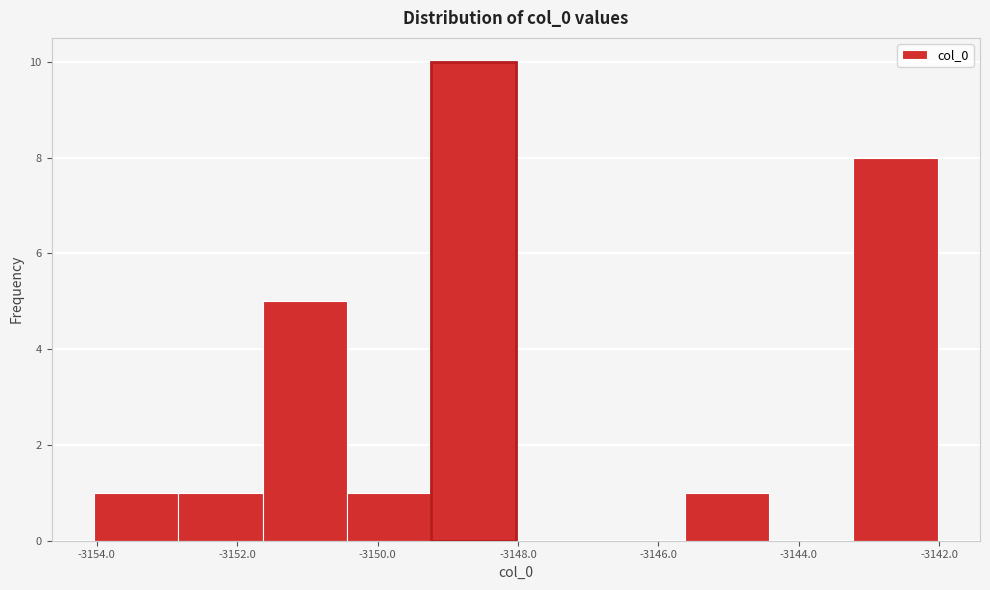

What is the height of the bar covering -3152.8 to -3151.6 on the x-axis? Neither the bar edges nor the heights are printed on the chart, so give them approximately, as read against the axes.

1